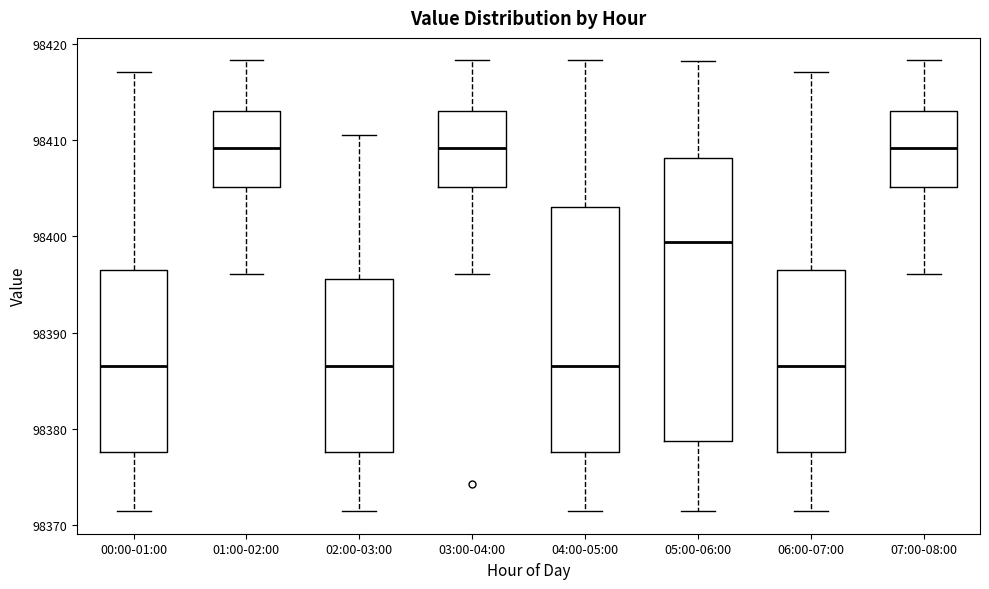

Which box is the tallest, from its lower edge to its upper edge?

05:00-06:00